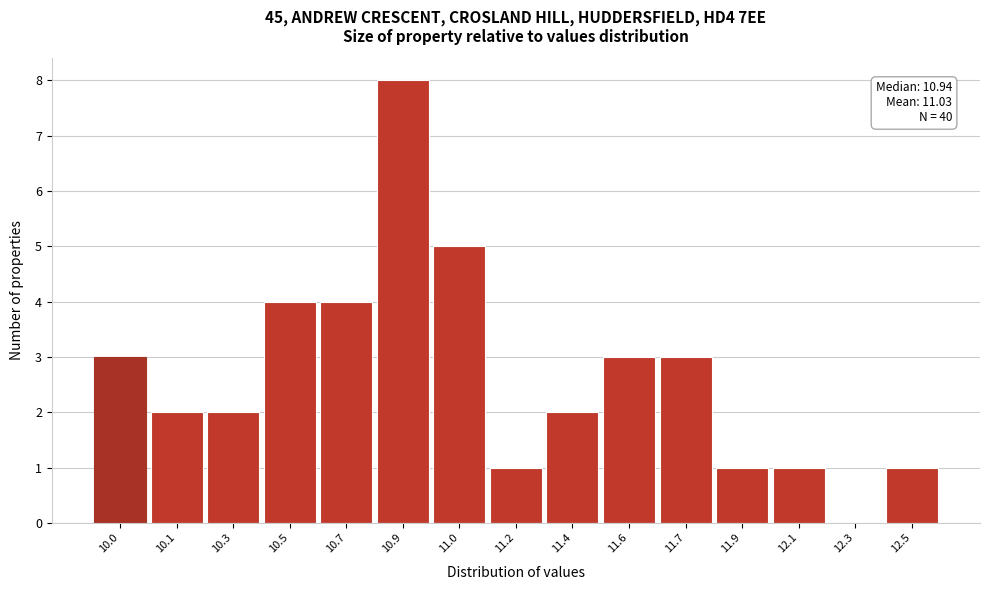

Reading left to right, extract all data points from this chart.

10.0=3	10.1=2	10.3=2	10.5=4	10.7=4	10.9=8	11.0=5	11.2=1	11.4=2	11.6=3	11.7=3	11.9=1	12.1=1	12.3=0	12.5=1